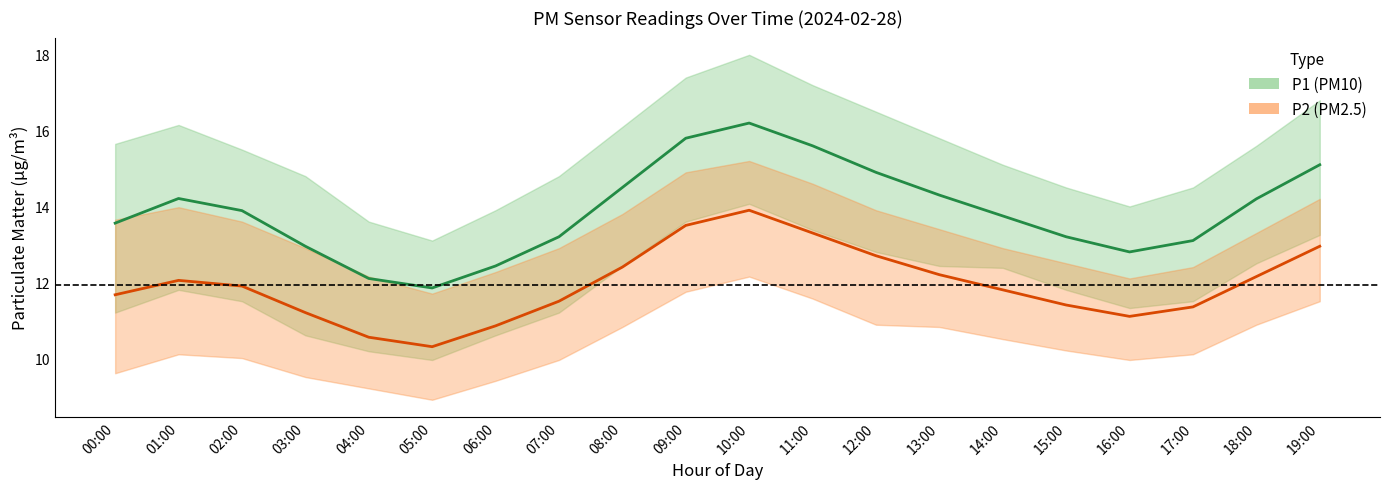

Where is the first local minimum for P2 center?

05:00